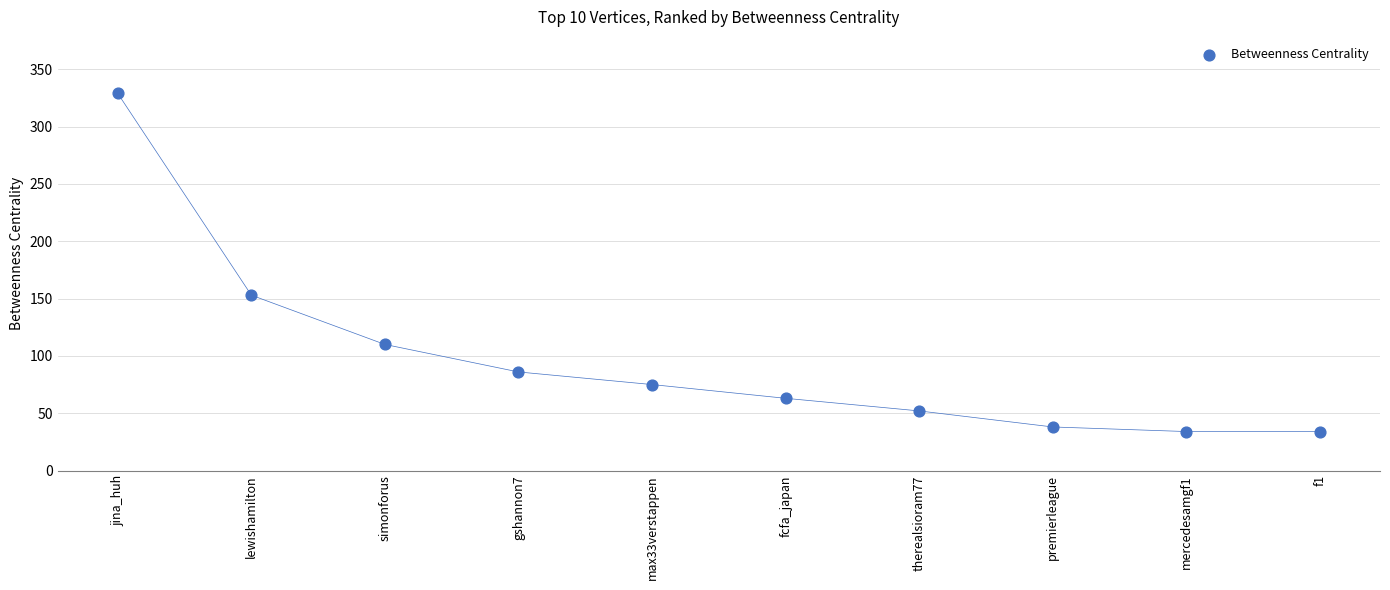

What is the average Y value?

97